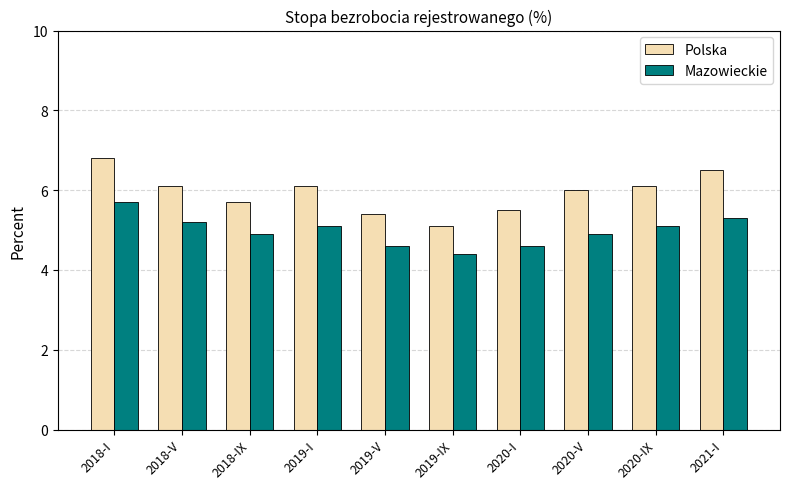

Between 2018-IX and 2020-IX, which series saw the biggest shift?

Polska